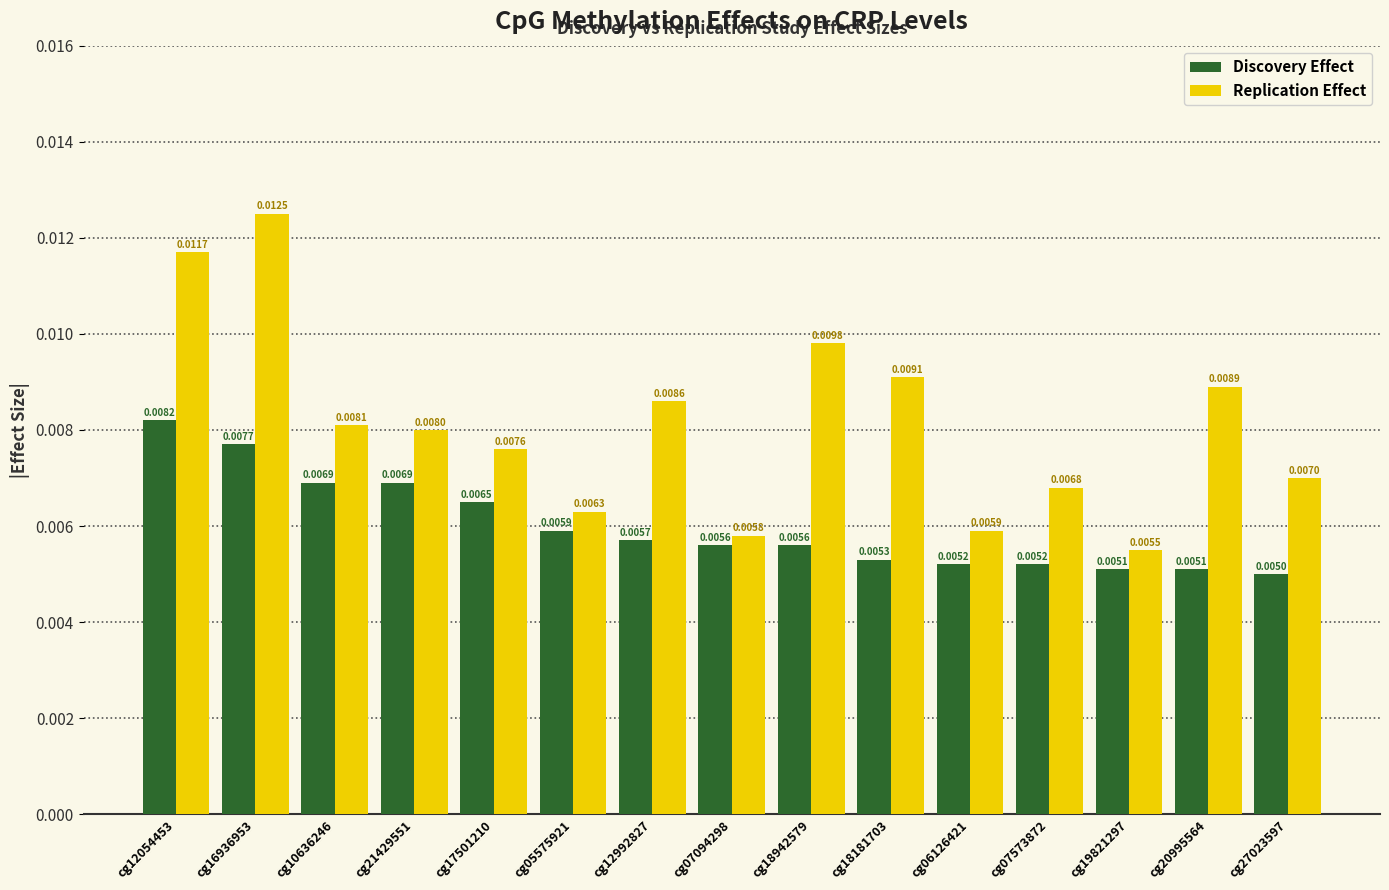

Which series has the widest spread of values?

Replication Effect